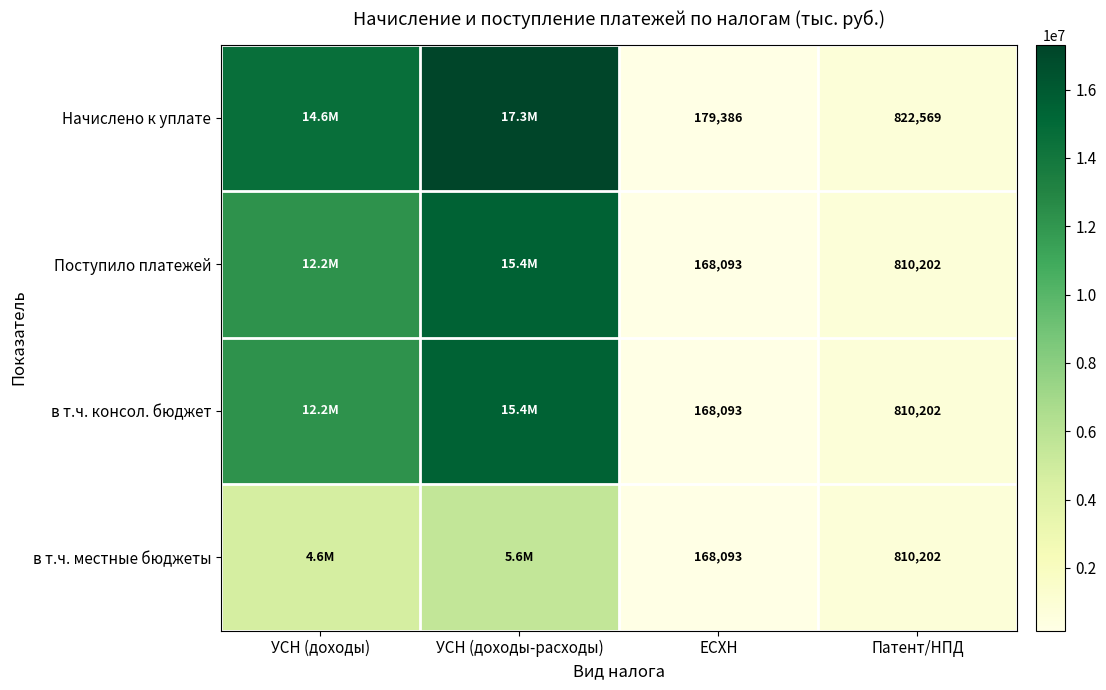

Is it true that Поступило платежей equals 810202 at Патент/НПД?

True